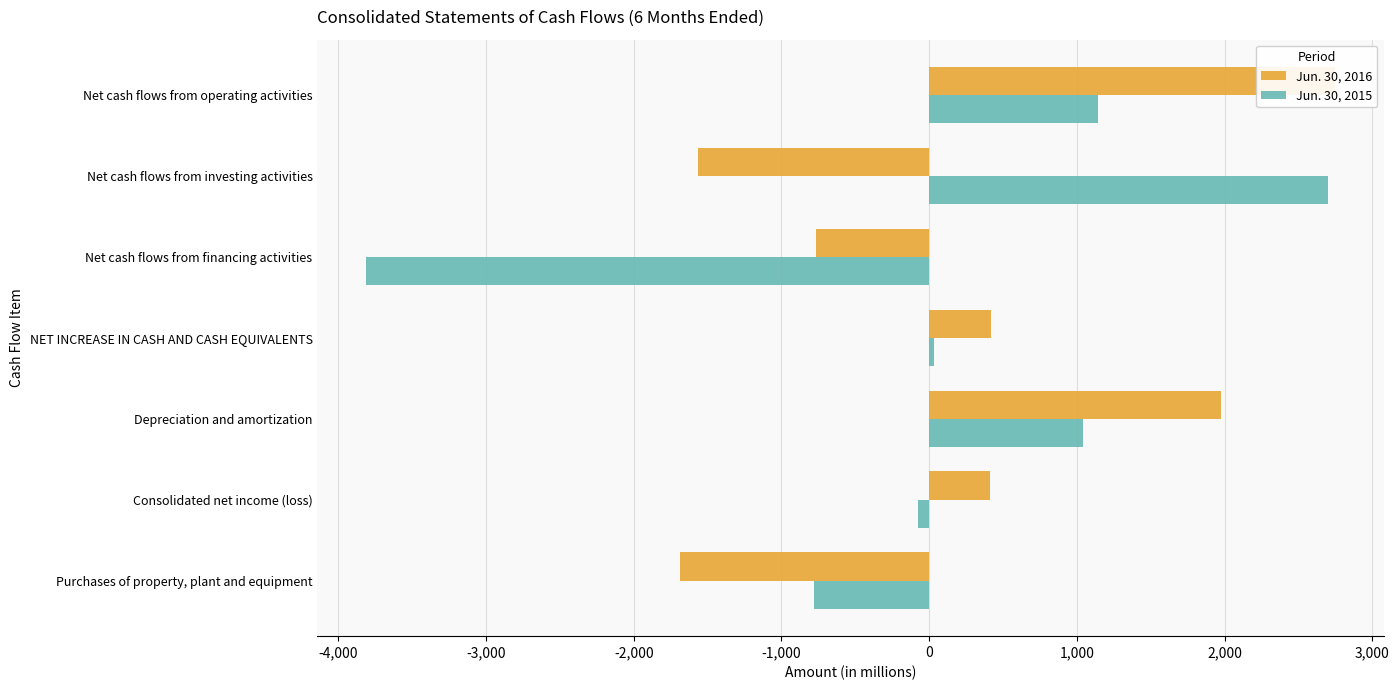

How many series are shown in this chart?

2